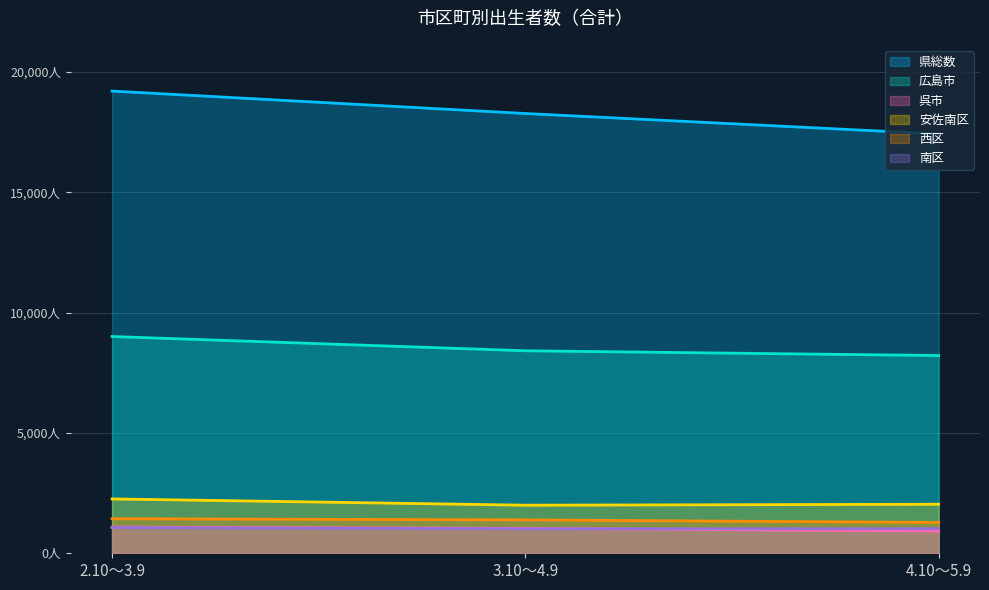

At which label does 広島市 first exceed 8416?

2.10～3.9